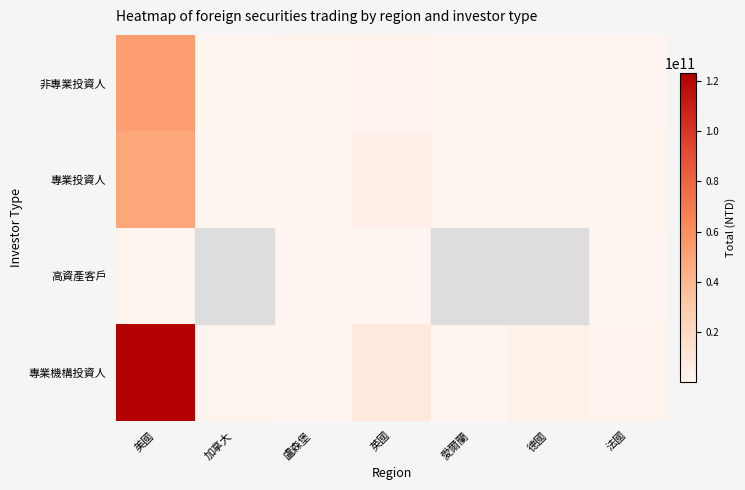

Rank the series at 愛爾蘭 from lowest to highest value.

專業投資人, 高資產客戶, 專業機構投資人, 非專業投資人